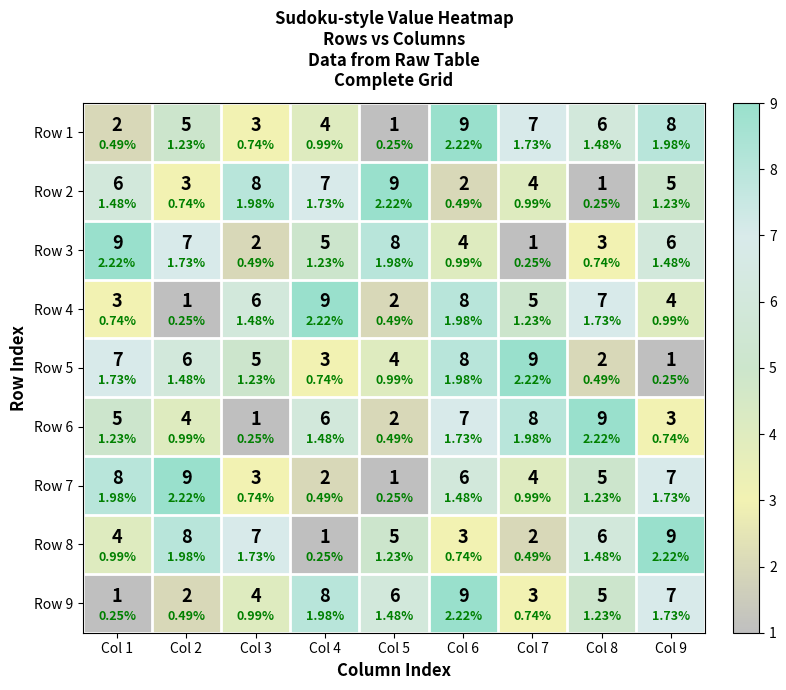

What is the difference between the maximum and minimum values in the Row 7 series?

8